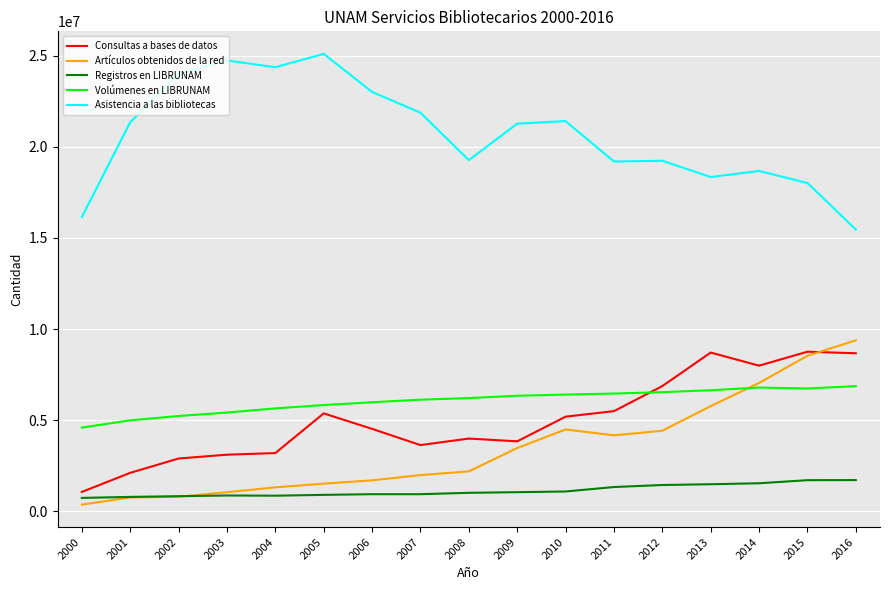

Which category has the lowest value in the Consultas a bases de datos series?

2000